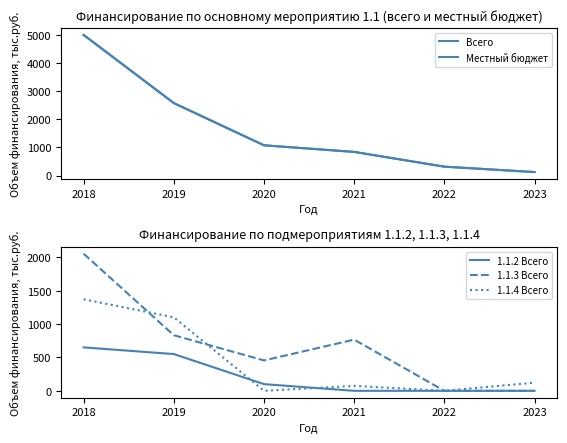

Reading left to right, list all the values displayed in this chart.

Всего: 5003.9	2577.9	1075.0	840.0	315.0	122.0
Местный бюджет: 5003.9	2577.9	1075.0	840.0	315.0	122.0
1.1.2 Всего: 650.0	550.0	100.0	0.0	0.0	0.0
1.1.3 Всего: 2052.9	831.9	455.0	766.0	0.0	0.0
1.1.4 Всего: 1370.0	1100.0	0.0	74.0	0.0	122.0